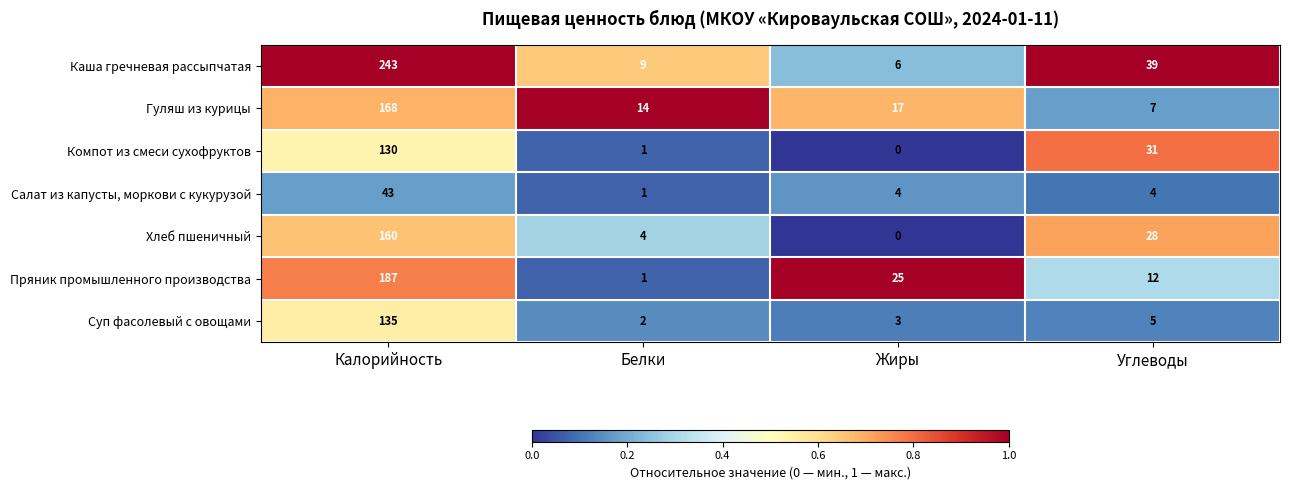

Which series has the widest spread of values?

Каша гречневая рассыпчатая